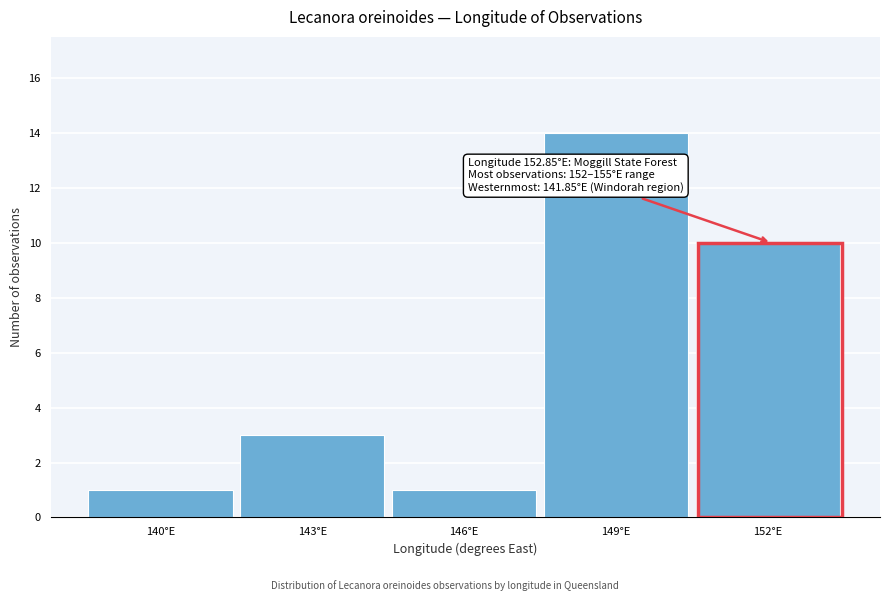

Reading left to right, list all the values displayed in this chart.

140°E=1	143°E=3	146°E=1	149°E=14	152°E=10